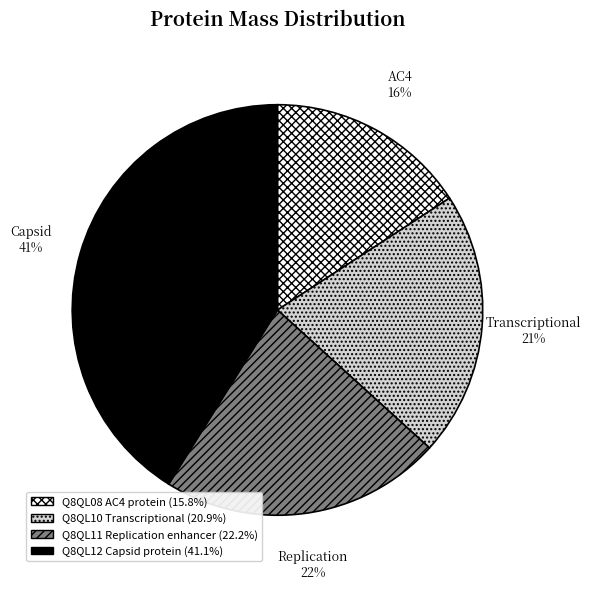

Which slice is the largest?

Q8QL12 Capsid protein